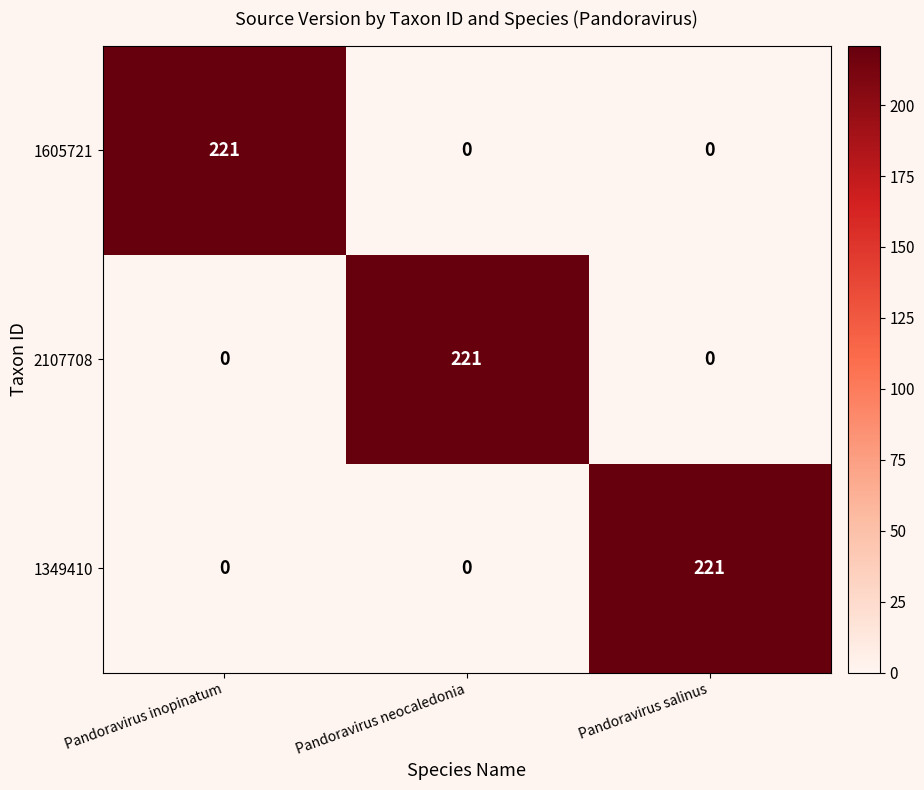

Reading right to left, what are all the values shown in this chart?

1605721: 0	0	221
2107708: 0	221	0
1349410: 221	0	0